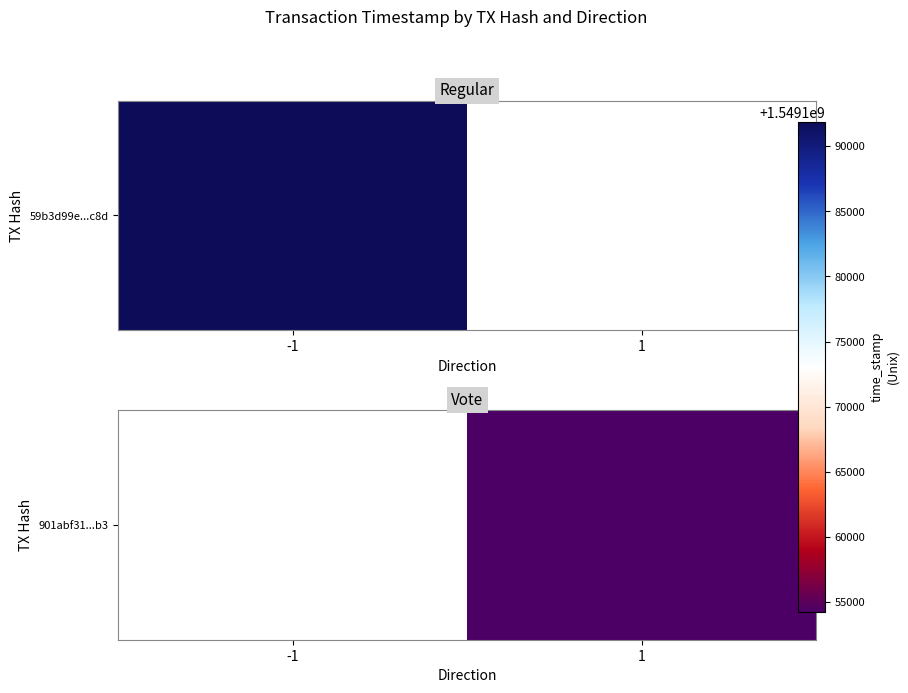

Which has a higher value, -1 or 1?

1